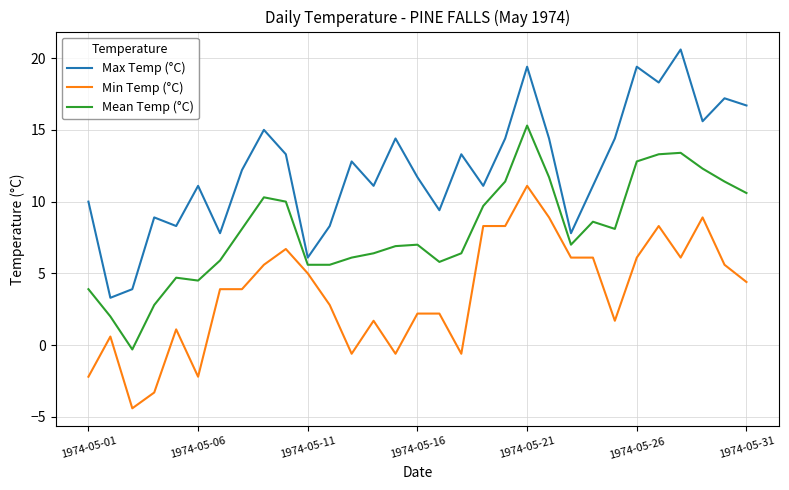

Which series has the widest spread of values?

Max Temp (°C)